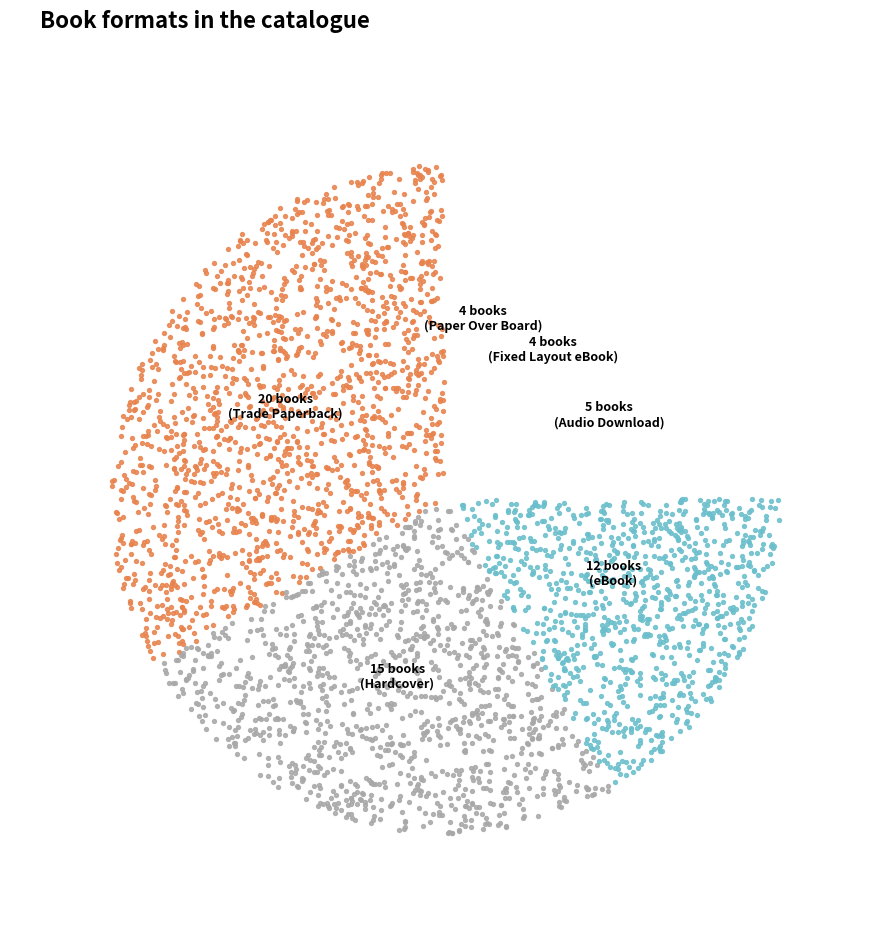

Rank the categories by value from lowest to highest.

Fixed Layout eBook, Paper Over Board, Audio Download, eBook, Hardcover, Trade Paperback